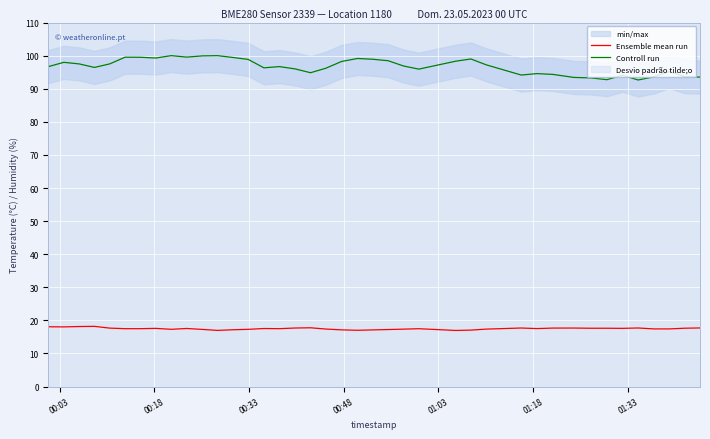

What is the value of the Controll run point at the 30th from the left?

94.6